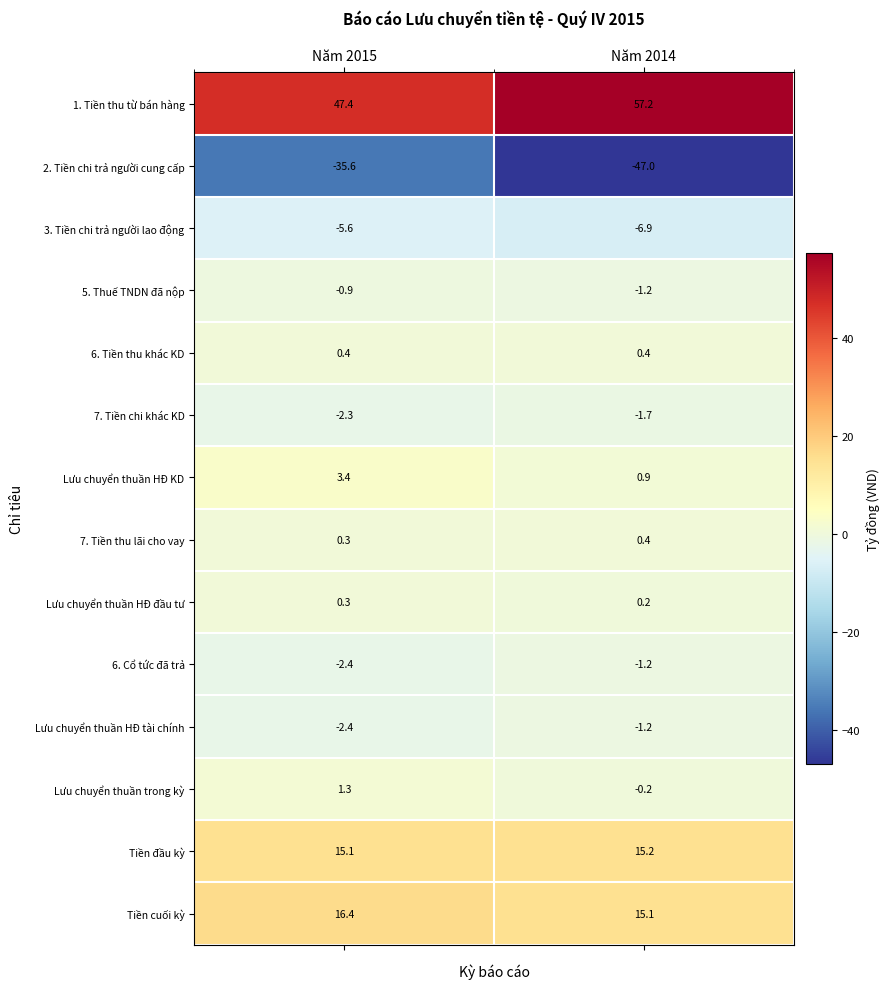

List the labels in order of Tiền cuối kỳ value, largest first.

Năm 2015, Năm 2014